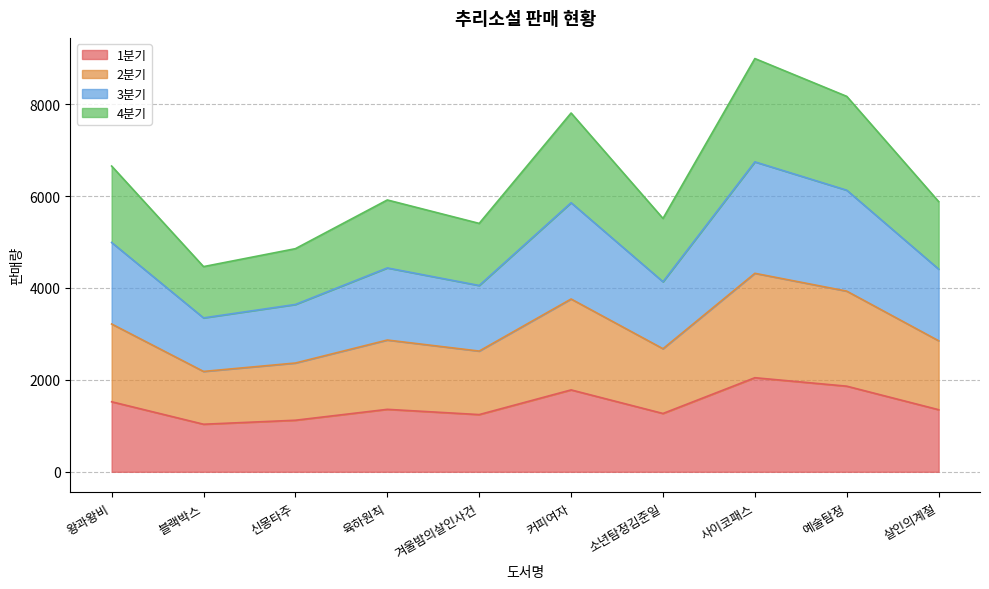

Which category has the highest value in the 3분기 series?

사이코패스